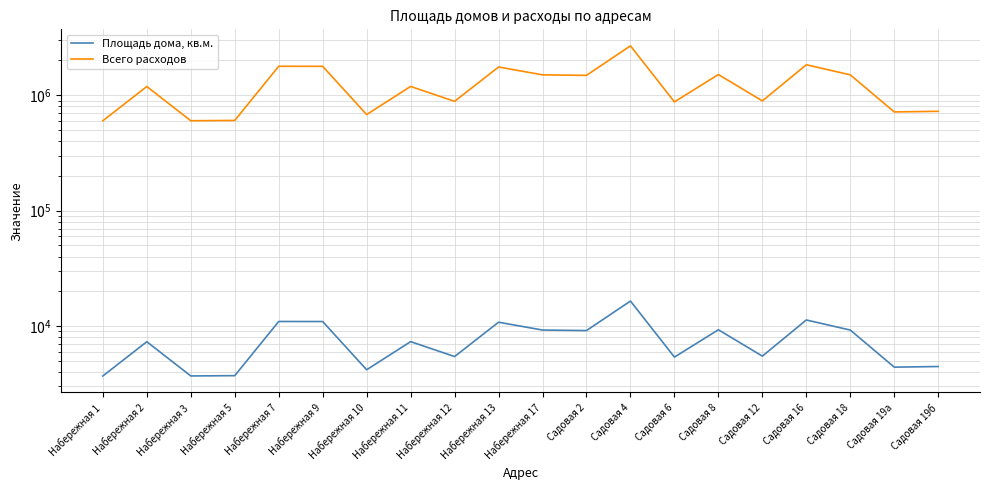

Rank the series by their maximum value, from highest to lowest.

Всего расходов, Площадь дома, кв.м.